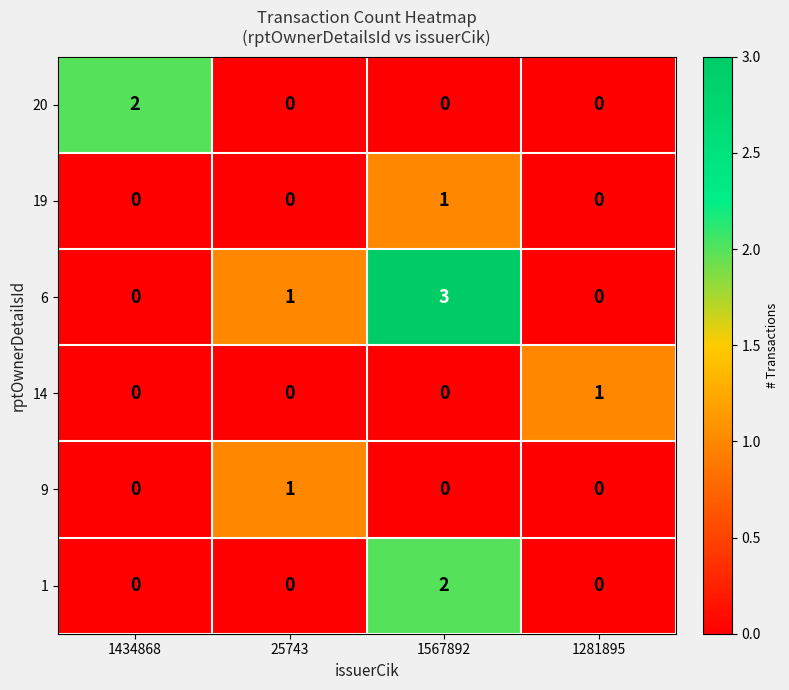

Reading left to right, list all the values displayed in this chart.

20: 2	0	0	0
19: 0	0	1	0
6: 0	1	3	0
14: 0	0	0	1
9: 0	1	0	0
1: 0	0	2	0